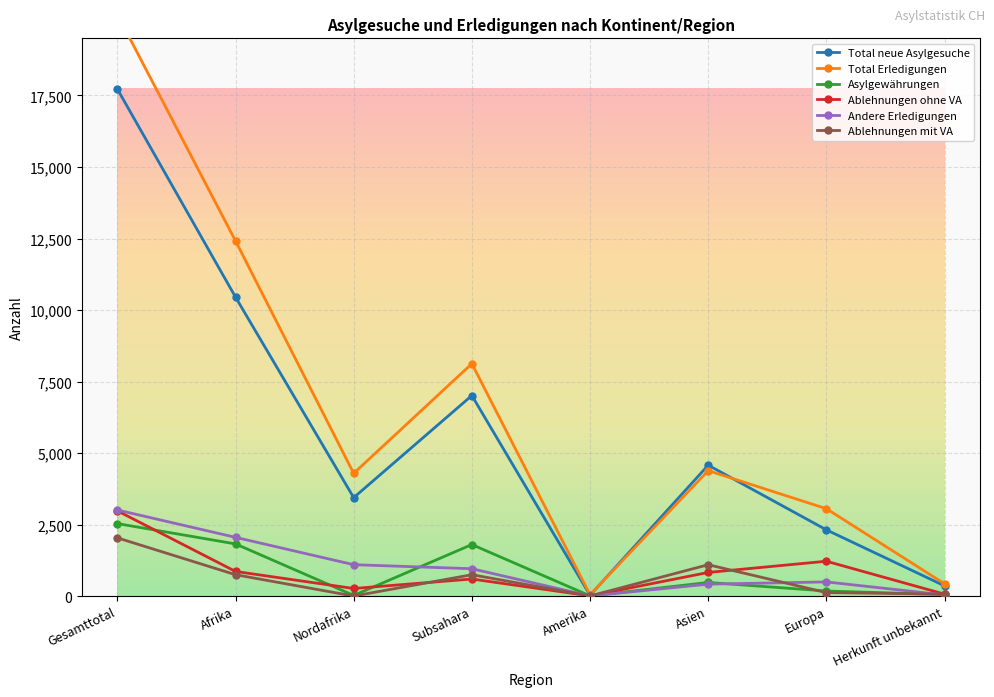

What is the minimum value for Asylgewährungen?

6